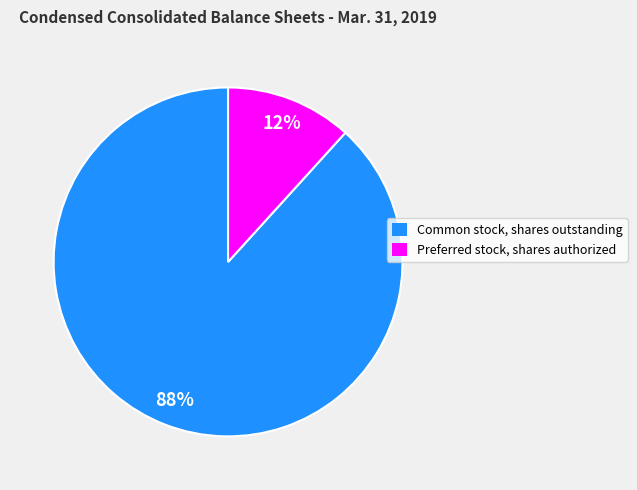

Do Preferred stock, shares authorized and Common stock, shares outstanding together represent more than half of the pie?

Yes